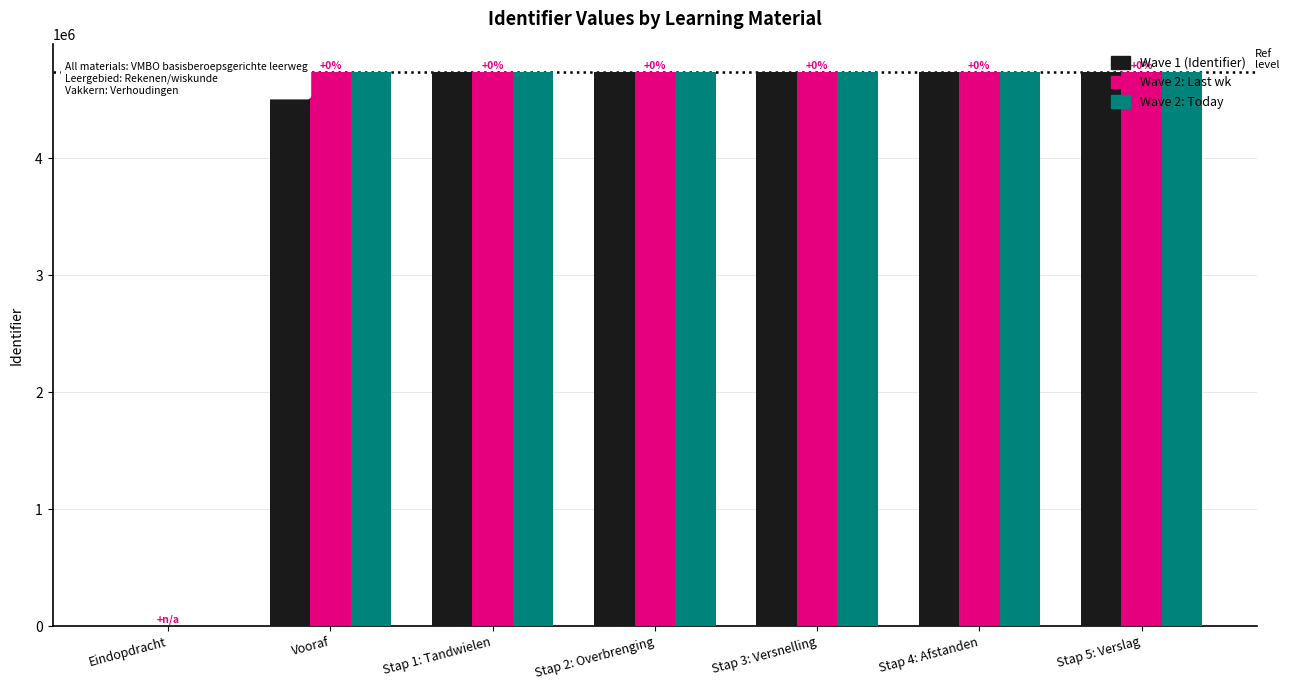

Is the value of Wave 1 (Identifier) at Eindopdracht greater than the value of Wave 2: Last wk at Stap 2: Overbrenging?

No